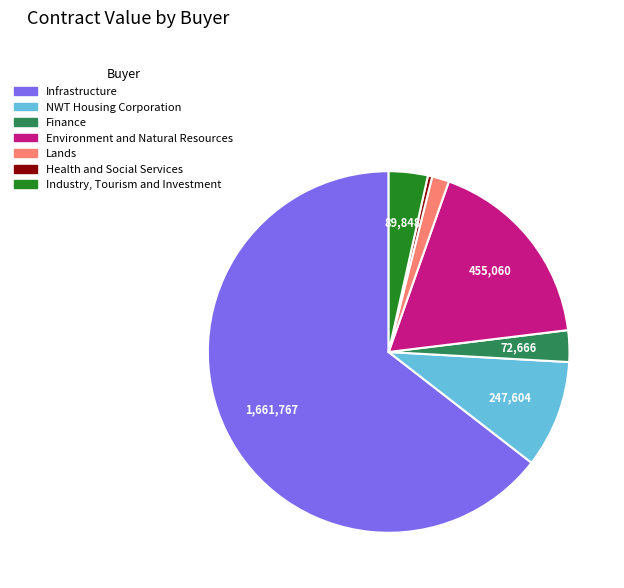

True or false: Environment and Natural Resources accounts for 9% of the total.

False